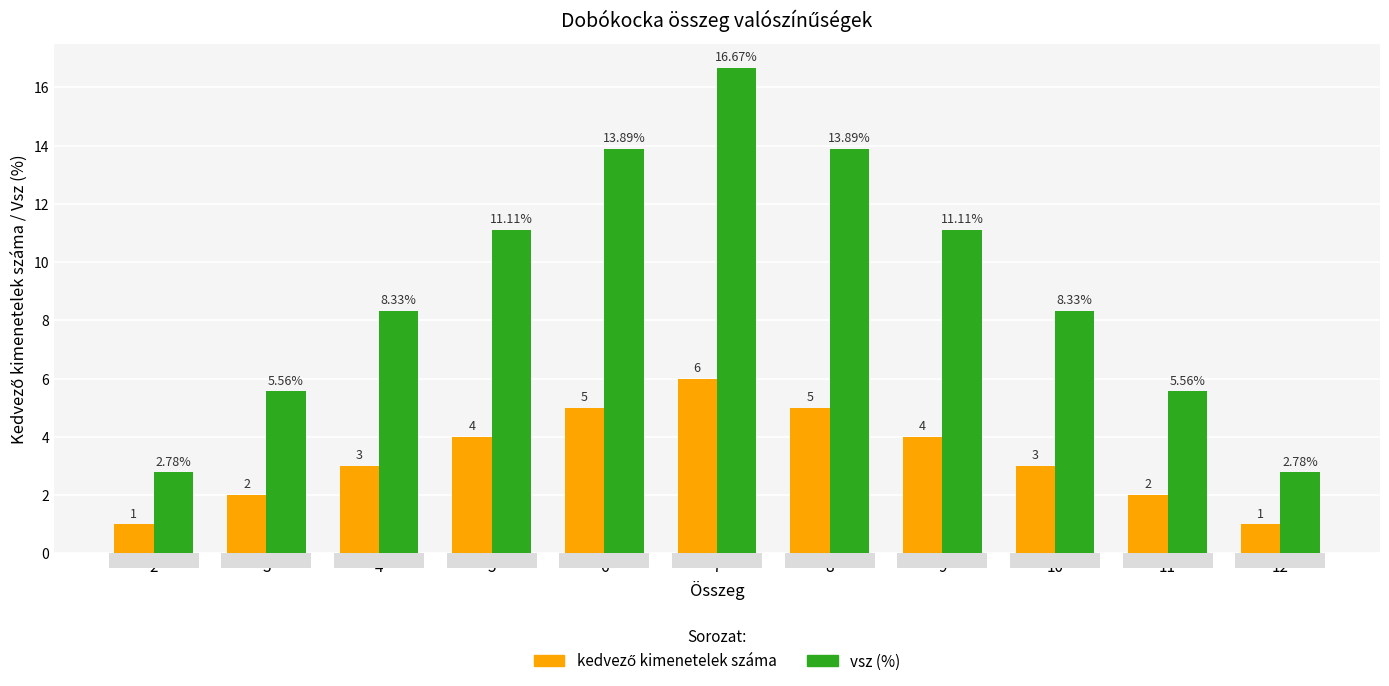

At which category is the sum across all series the highest?

7